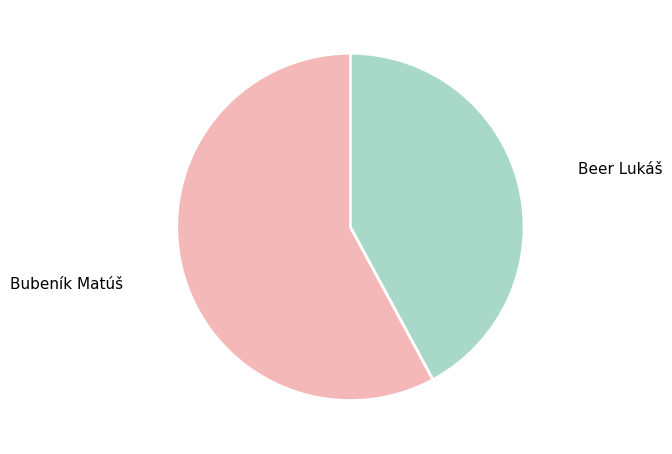

Rank the categories by value from highest to lowest.

Bubeník Matúš, Beer Lukáš